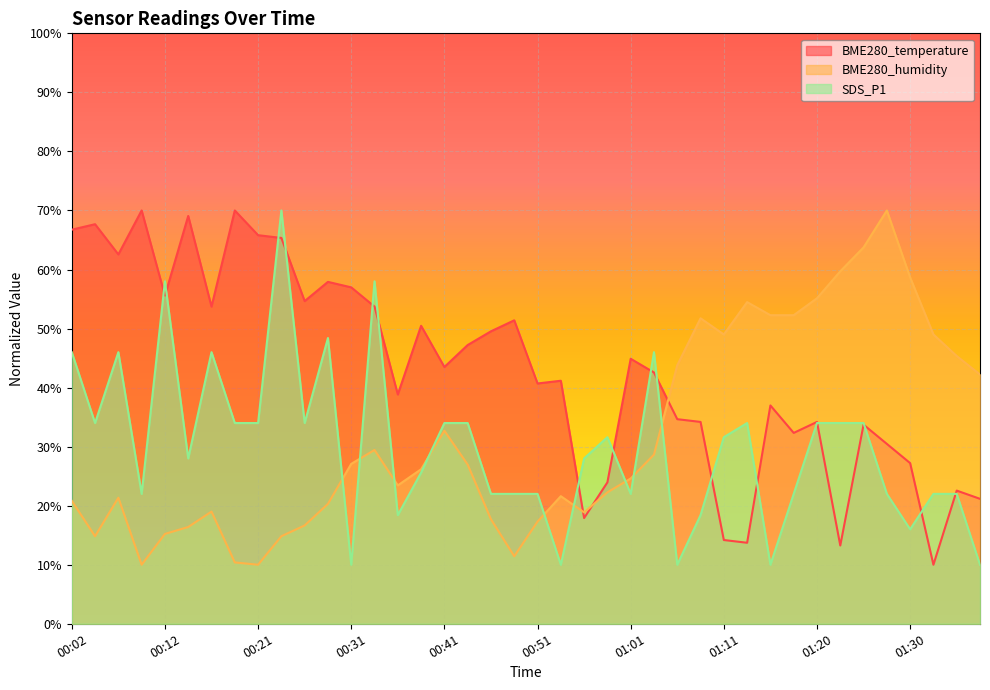

At which label does BME280_humidity reach its peak?

01:28